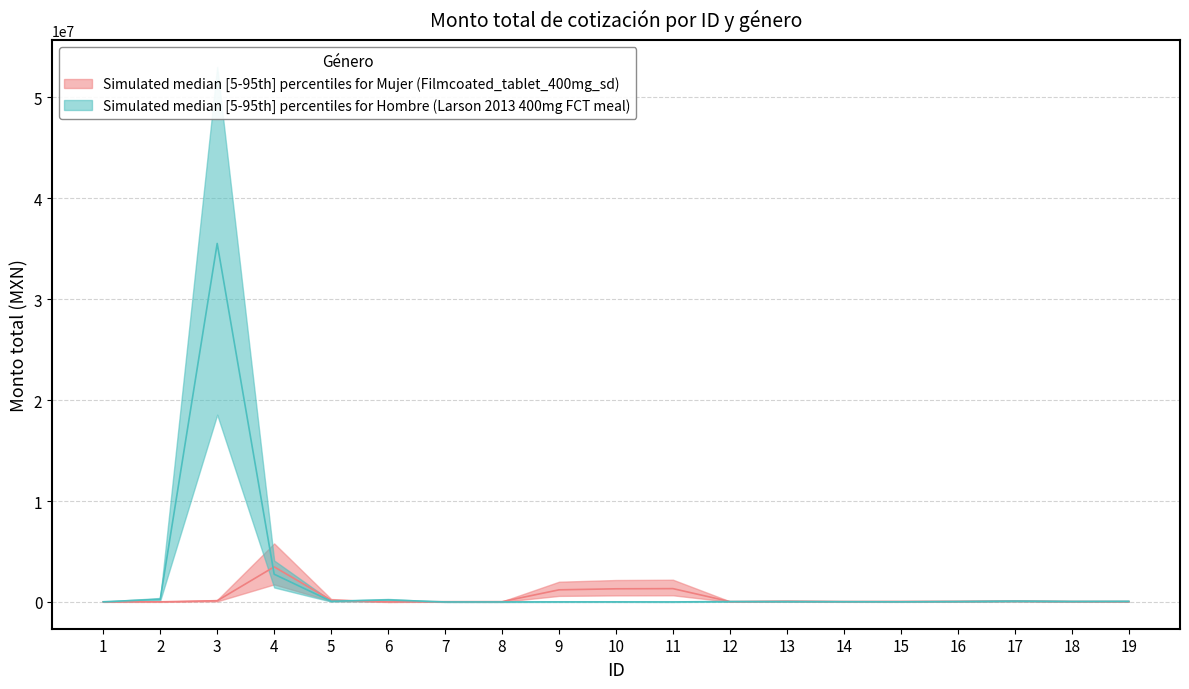

How many lines are shown in the chart?

2